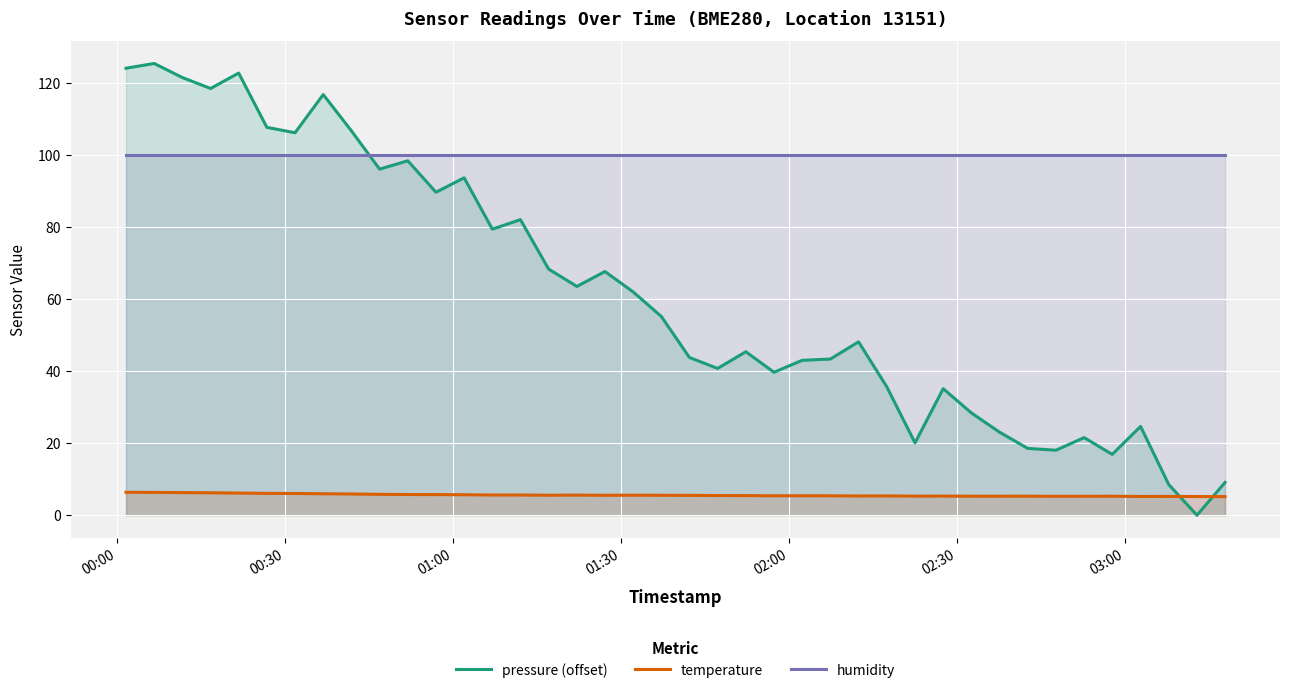

What is the sum of all pressure (offset) values?

2467.3